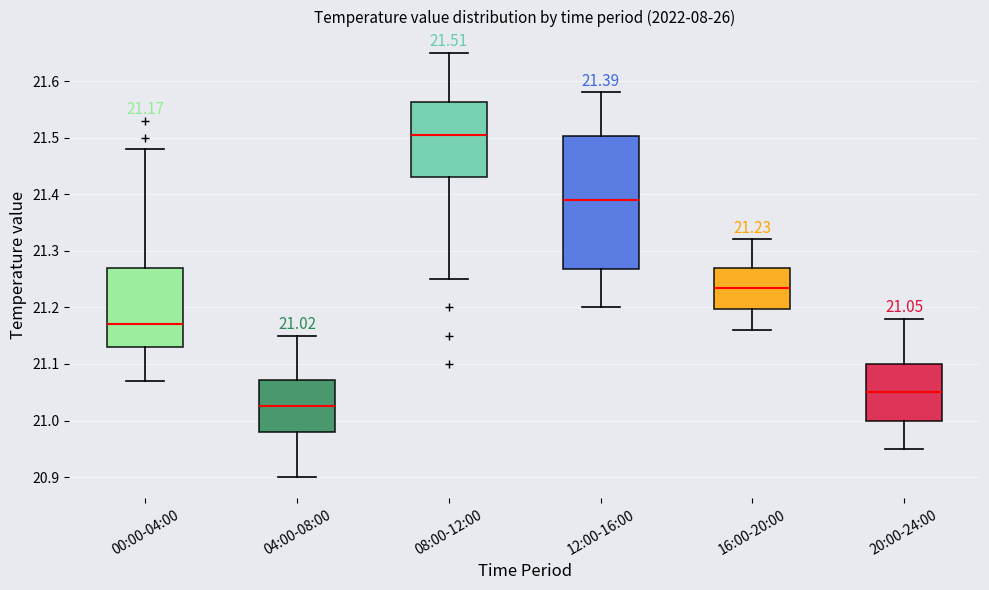

Which box has the lowest median line?

04:00-08:00